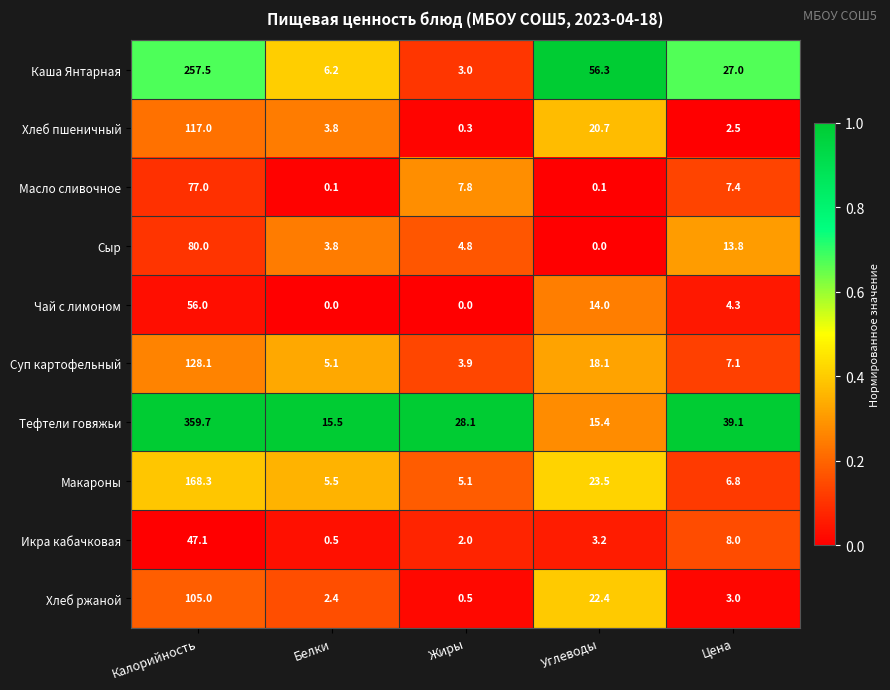

Where does the Масло сливочное series first go above 7?

Калорийность